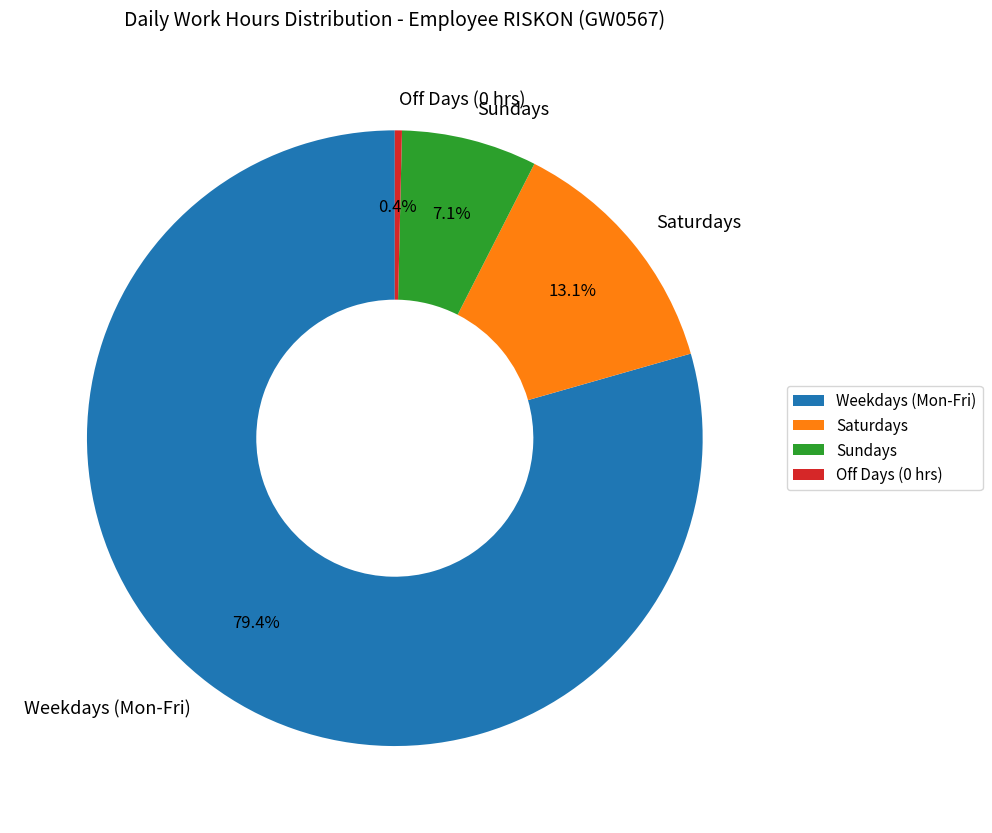

Is Weekdays (Mon-Fri) the majority of the pie?

Yes